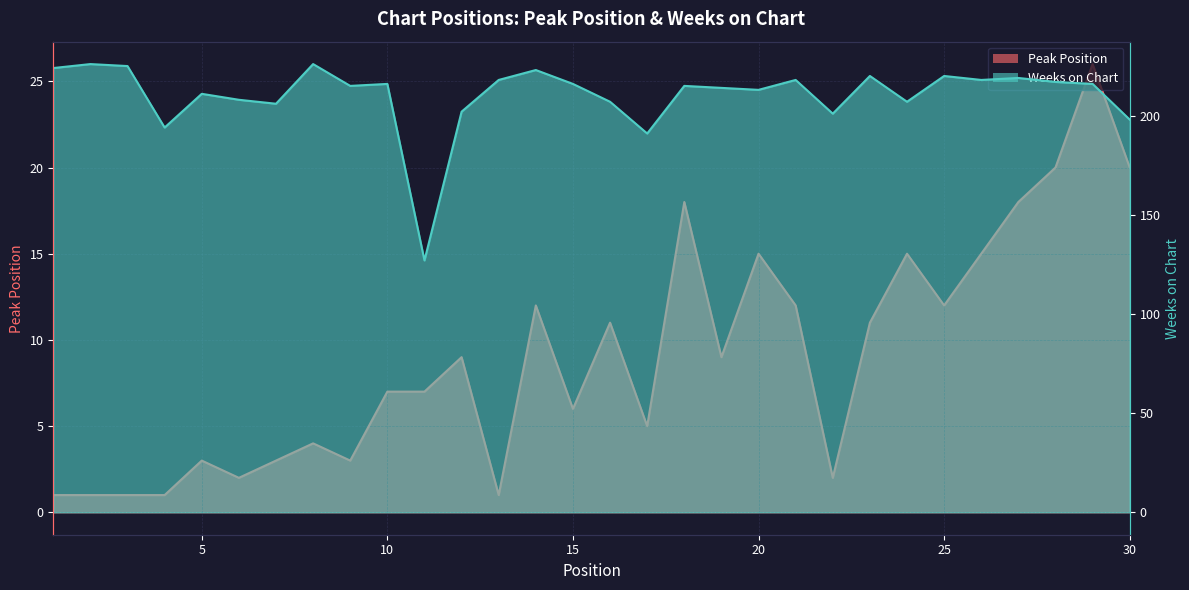

True or false: Weeks on Chart and Peak Position cross at least once.

False